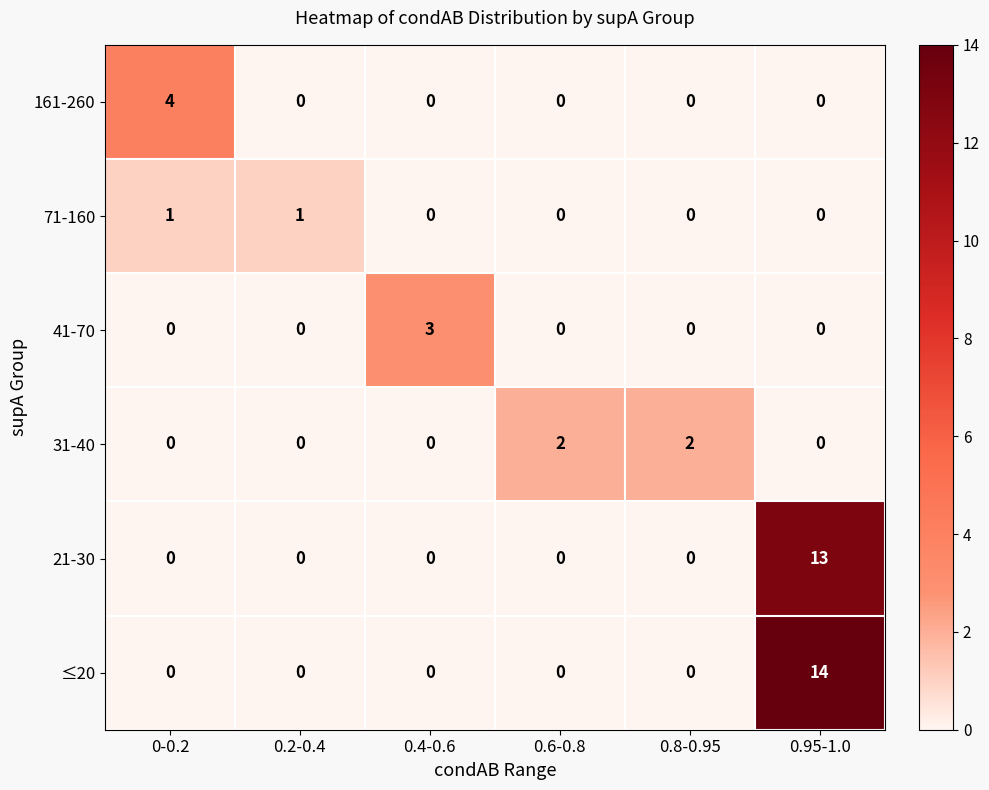

What is the total value across all series at 0-0.2?

5